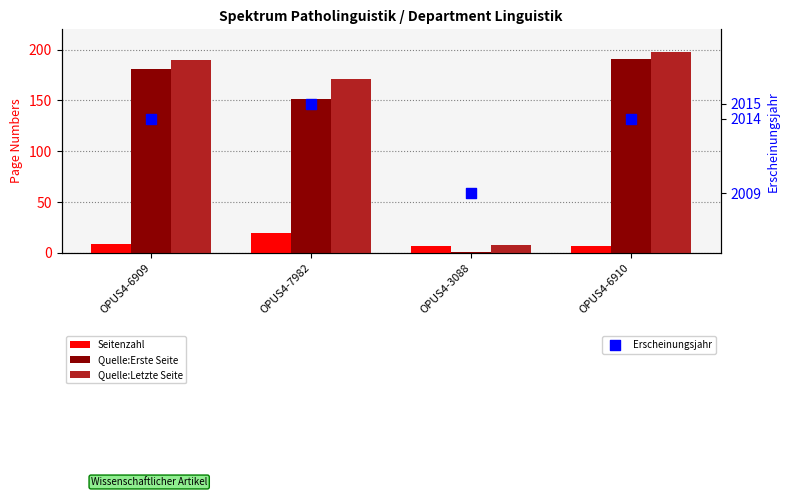

At which category is the sum across all series the highest?

OPUS4-6910